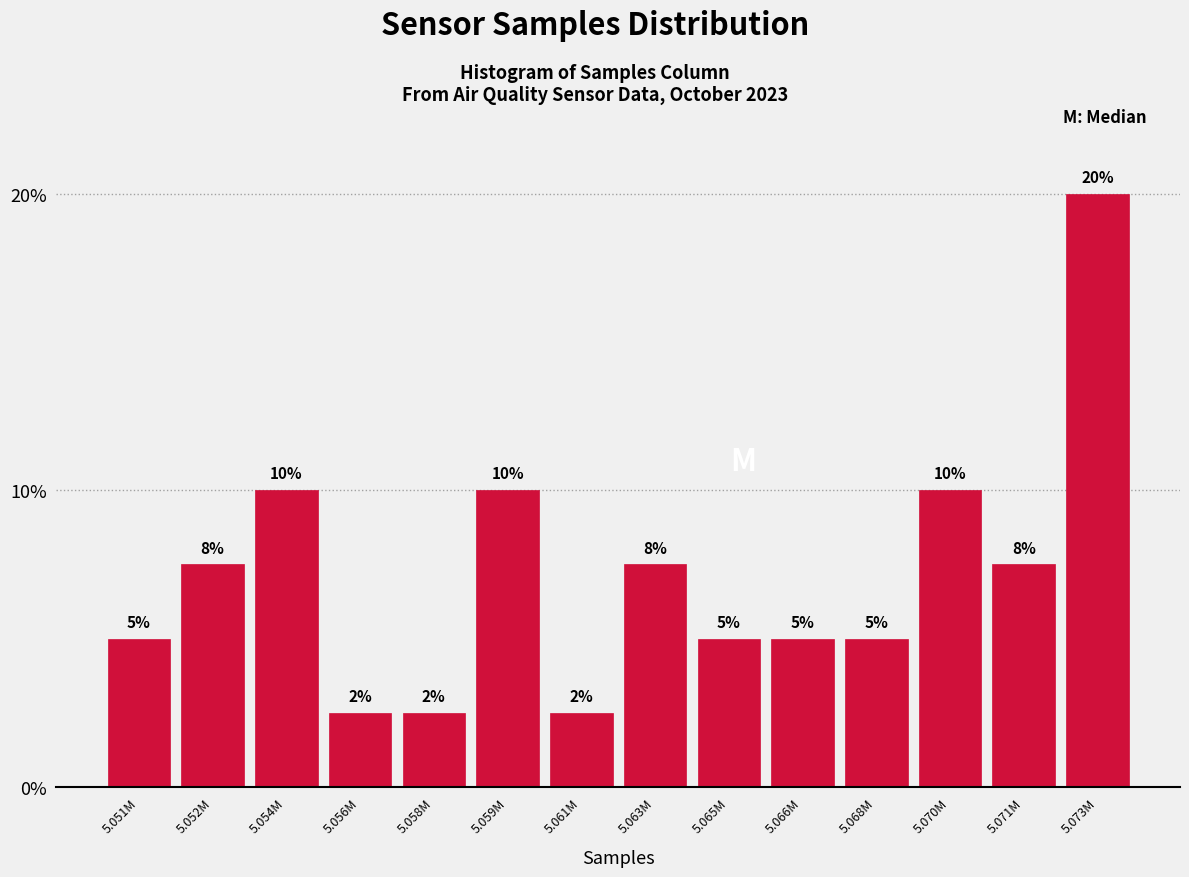

At which category does the chart reach its peak across all series?

5.073M